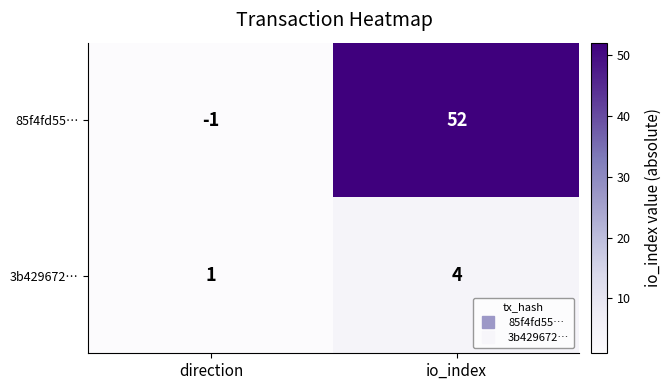

At which category does the chart reach its minimum across all series?

direction